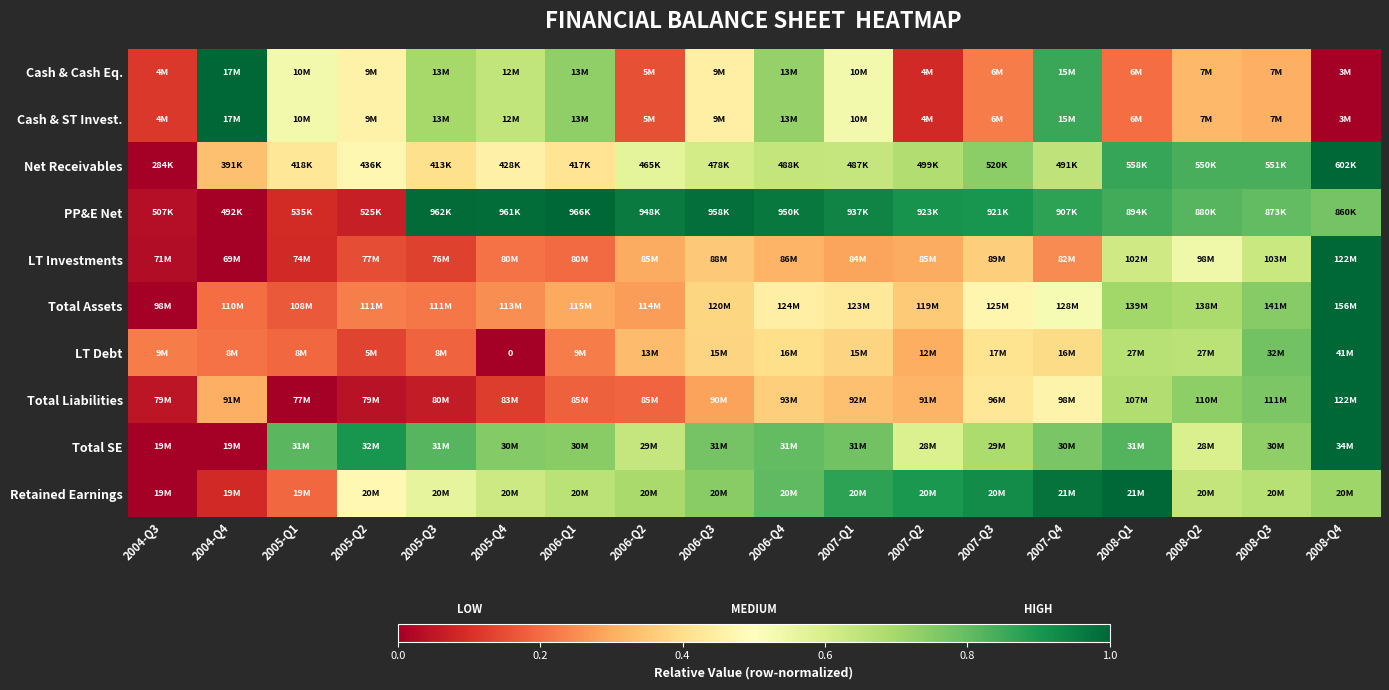

What is the total value across all series at 2005-Q2?

3.4